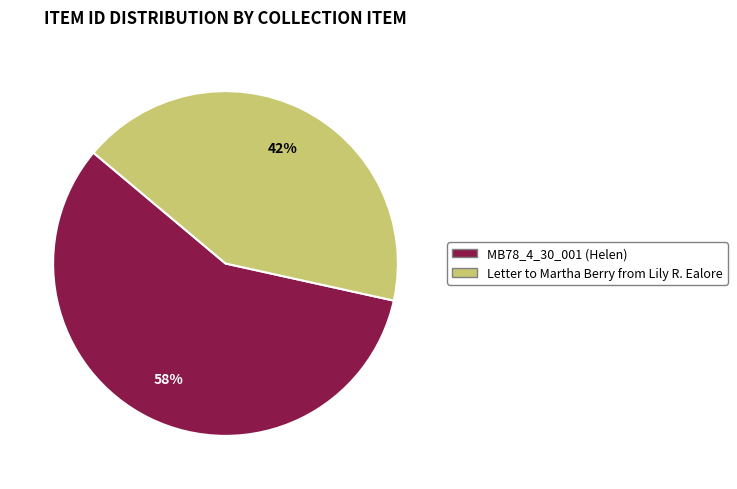

To the nearest percent, what portion does Letter to Martha Berry from Lily R. Ealore represent?

42%